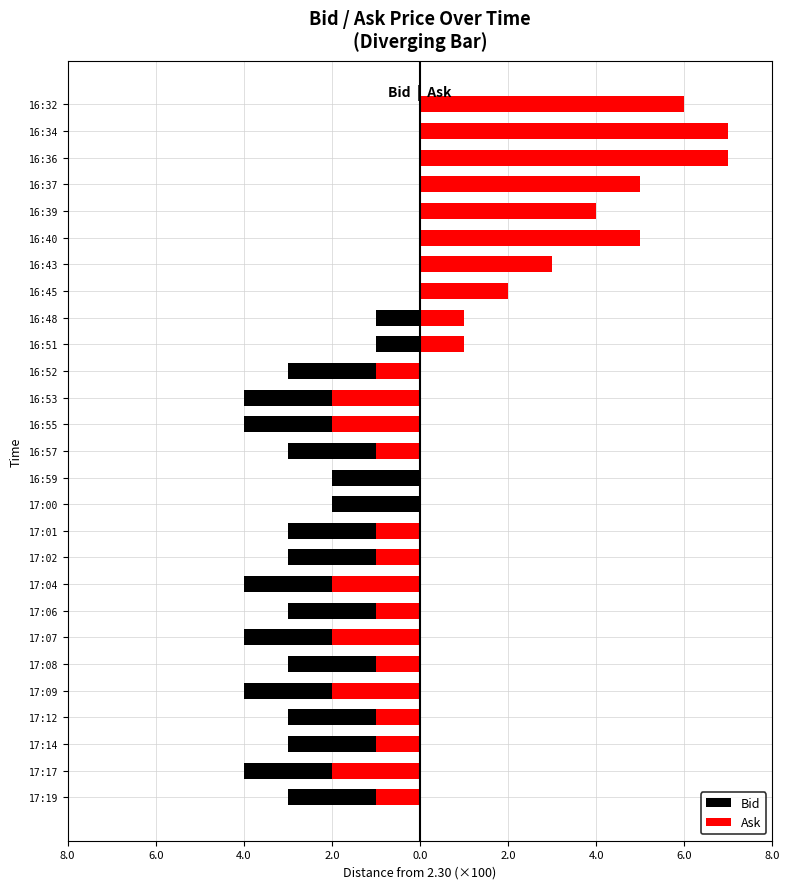

How many data points in Ask are above 0?

10